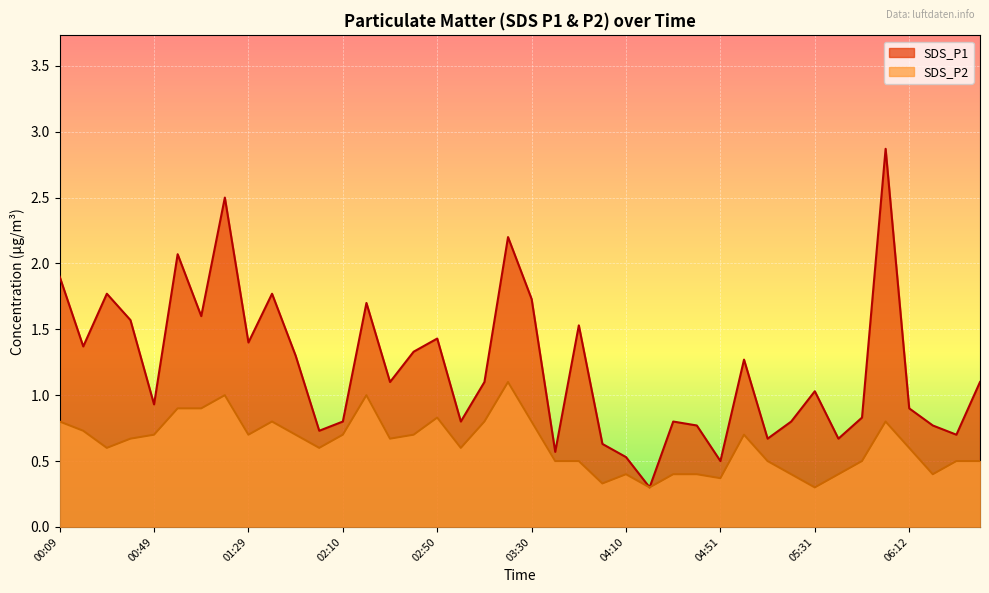

How many interior local valleys does the SDS_P2 series have?

10